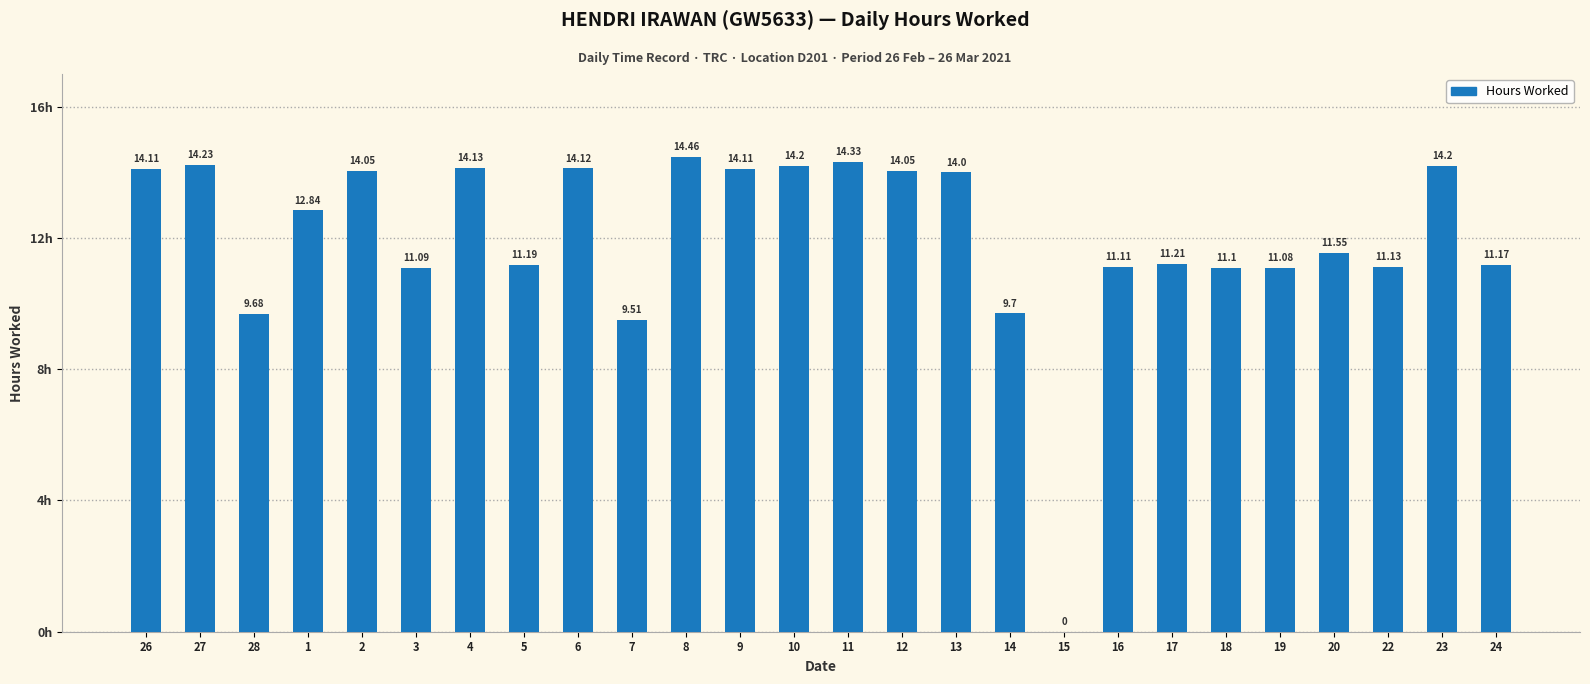

What is the average value?

12.0